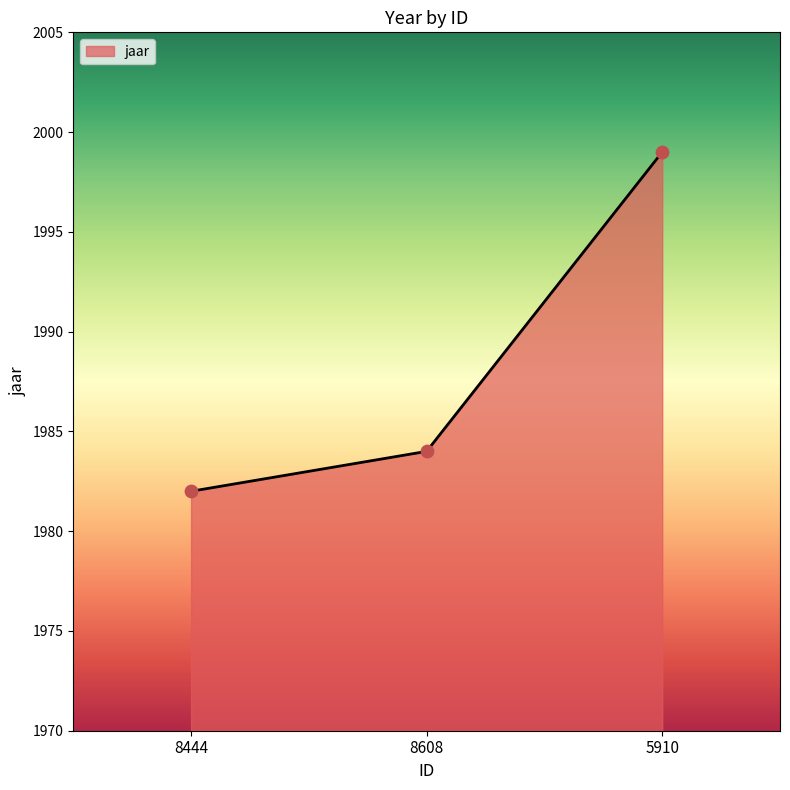

Between 8608 and 5910, which is larger?

5910